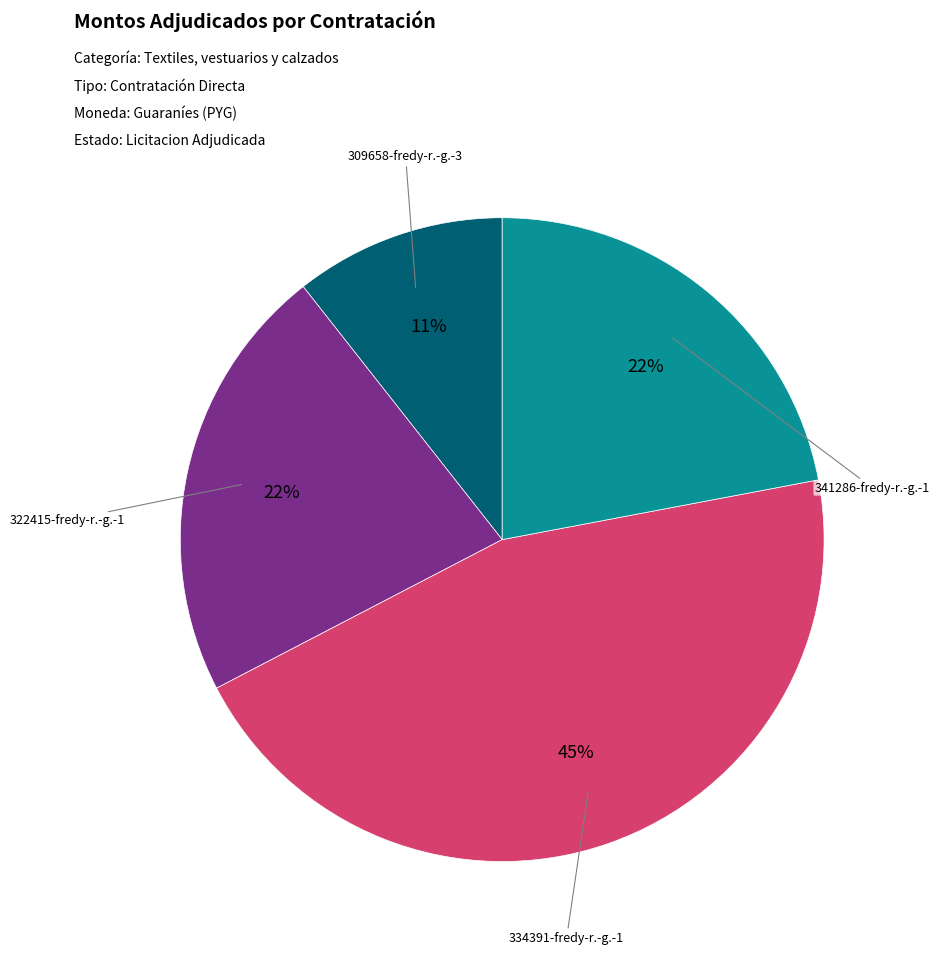

To the nearest percent, what percentage of the pie is 334391-fredy-r.-g.-1?

45%